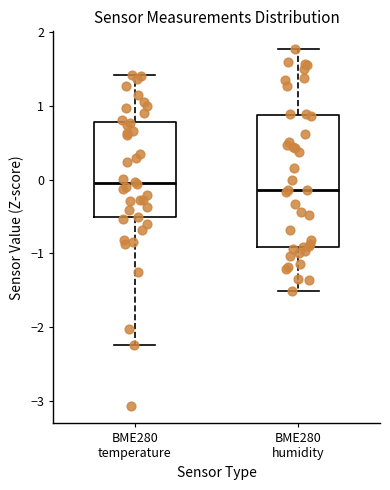

Reading left to right, transcribe this box plot: for each box, give where its median line is, the range the box spans, and where its two whiskers end, as read against the y-axis. The values are not printed on the chart, so give them approximately, as read against the axis.

BME280 temperature: median 0.0, box -0.5 to 0.8, whiskers -2.2 to 1.4
BME280 humidity: median -0.1, box -0.9 to 0.9, whiskers -1.5 to 1.8